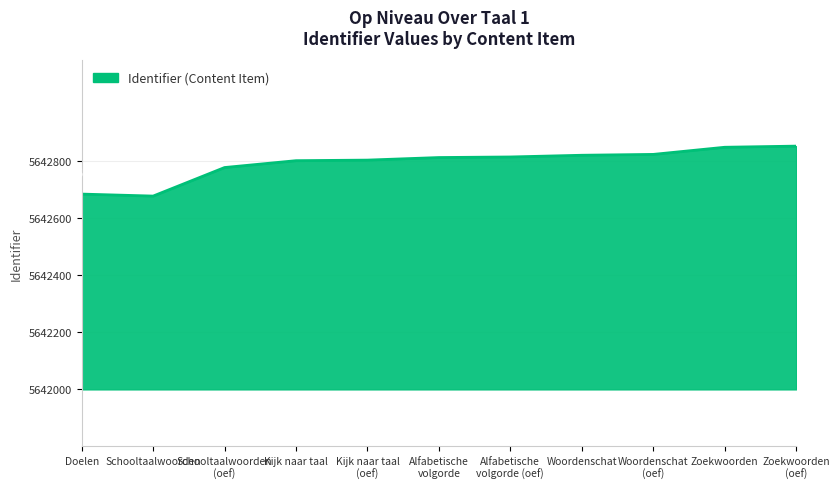

True or false: the data shows 3367770 at Schooltaalwoorden.

False